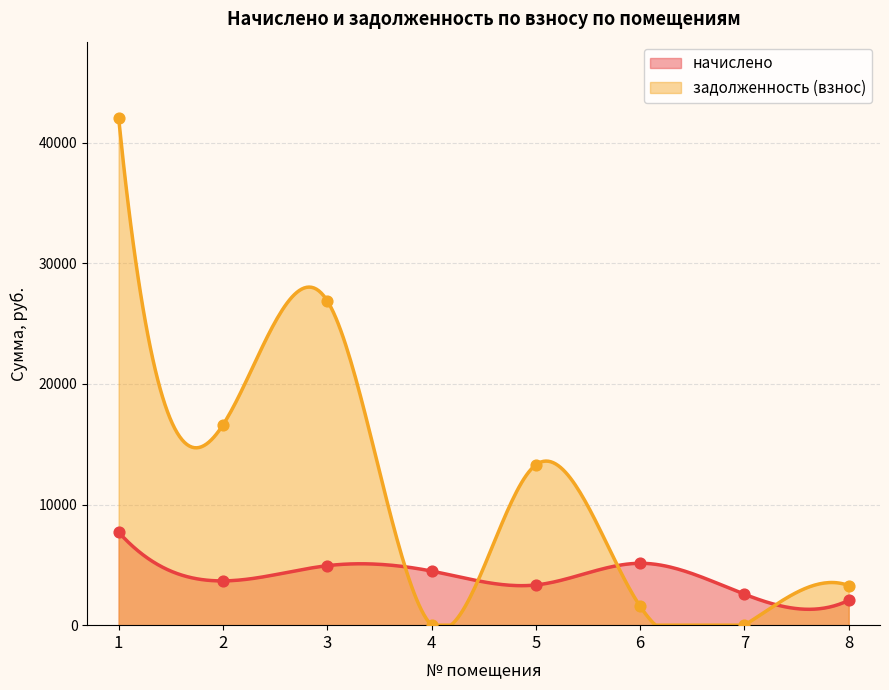

What is the total value across all series at 8?

5341.2